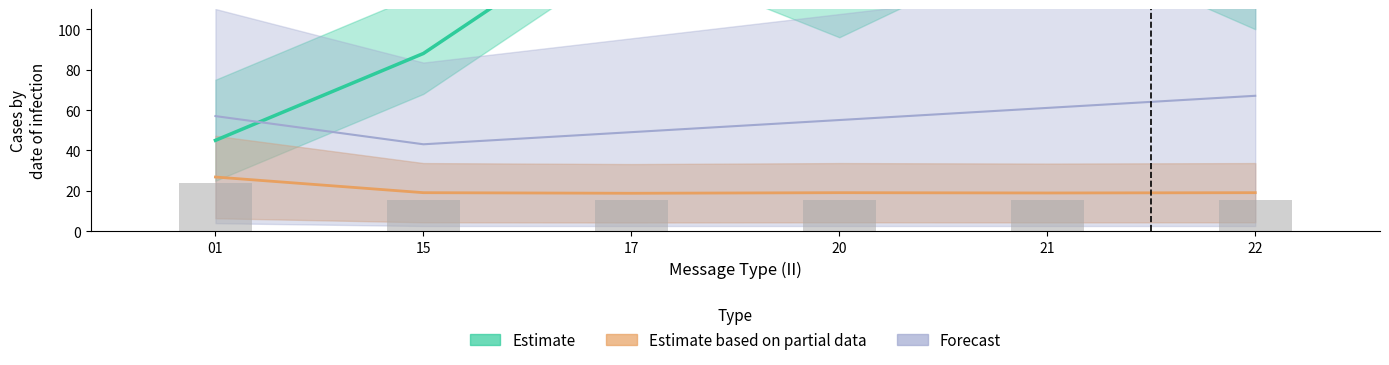

The value of MSQUARE_mean at 21 is 12. True or false?

False